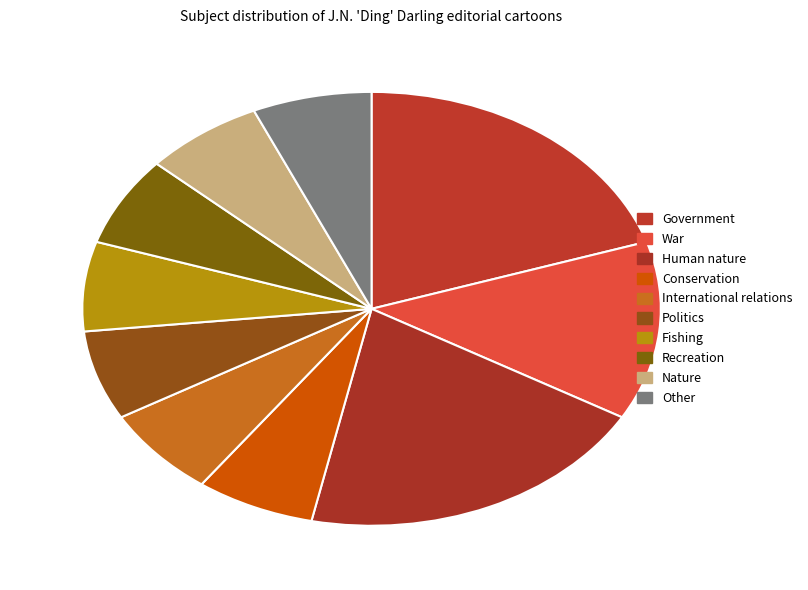

Rank the categories by value from highest to lowest.

Government, Human nature, War, Conservation, International relations, Politics, Fishing, Recreation, Nature, Other